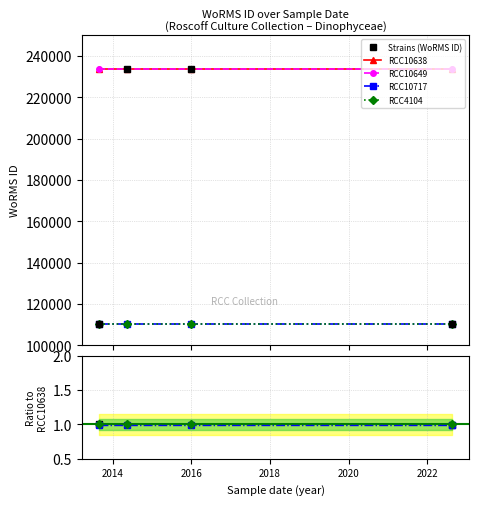

True or false: RCC10717 has a value of 0.4 at 2016.

False